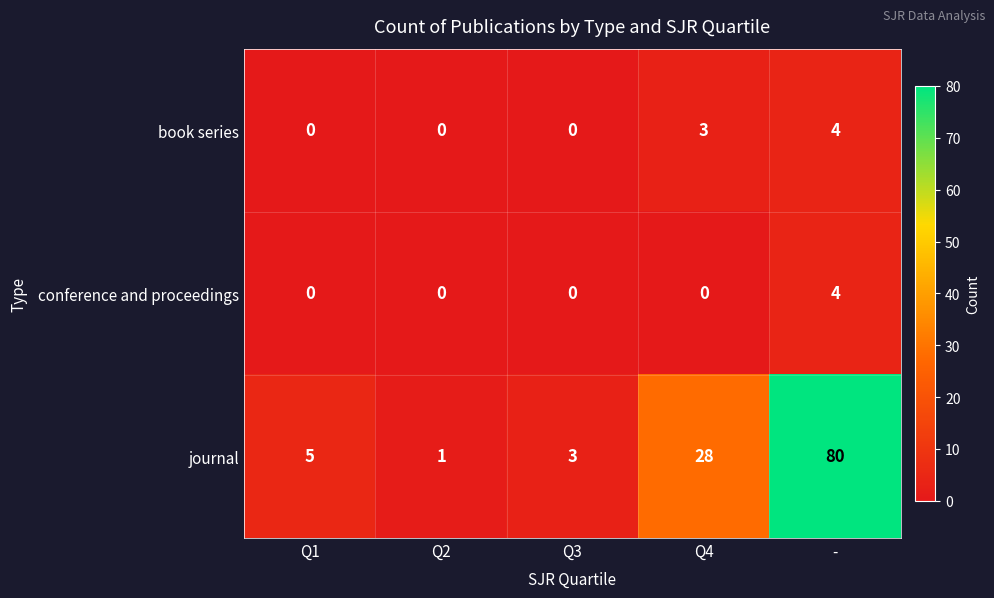

Reading right to left, what are all the values shown in this chart?

book series: -=4	Q4=3	Q3=0	Q2=0	Q1=0
conference and proceedings: -=4	Q4=0	Q3=0	Q2=0	Q1=0
journal: -=80	Q4=28	Q3=3	Q2=1	Q1=5